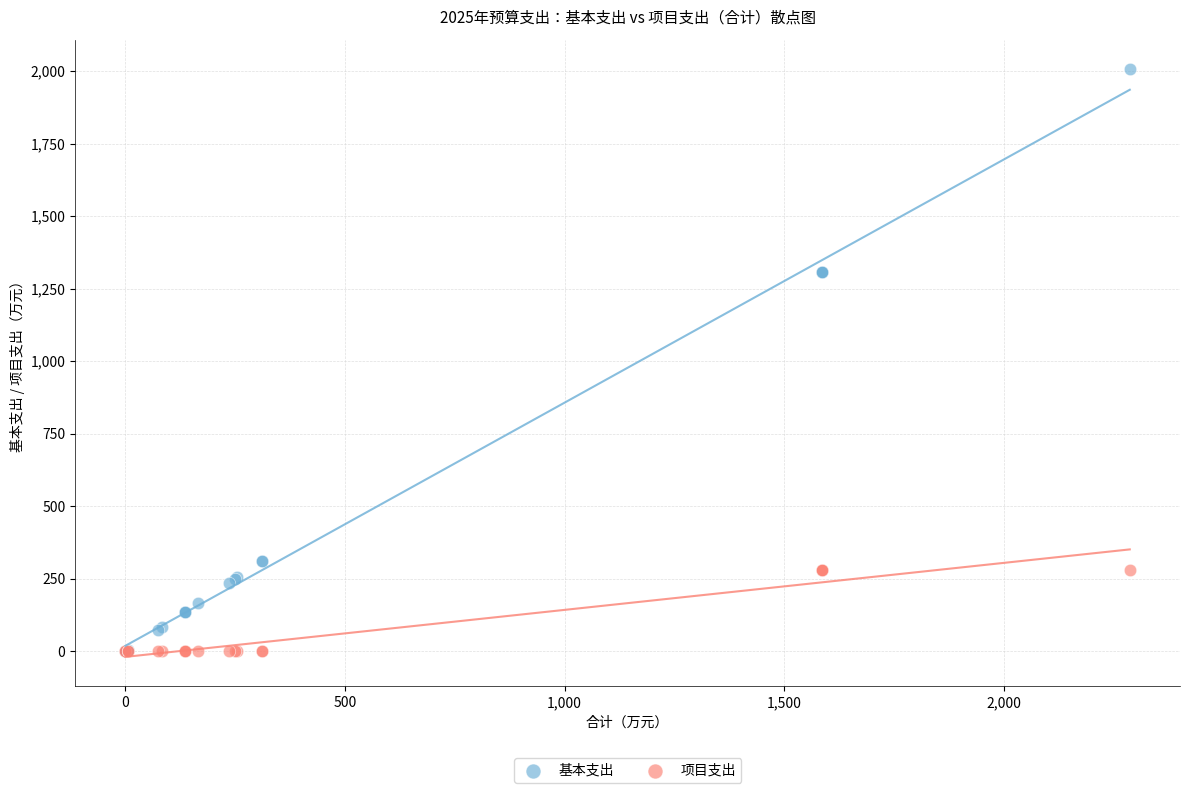

What are all the series names shown in the legend?

基本支出, 项目支出